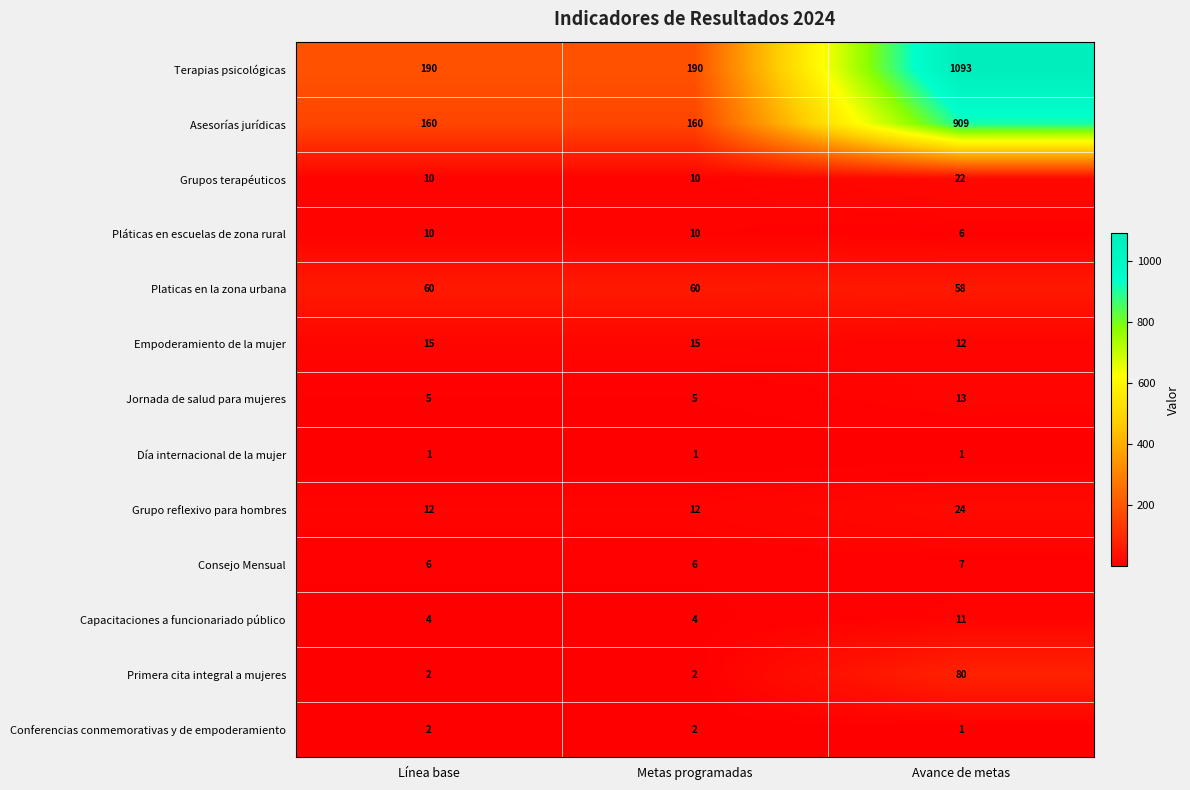

List the series in order of their peak value, lowest first.

Día internacional de la mujer, Conferencias conmemorativas y de empoderamiento, Consejo Mensual, Pláticas en escuelas de zona rural, Capacitaciones a funcionariado público, Jornada de salud para mujeres, Empoderamiento de la mujer, Grupos terapéuticos, Grupo reflexivo para hombres, Platicas en la zona urbana, Primera cita integral a mujeres, Asesorías jurídicas, Terapias psicológicas